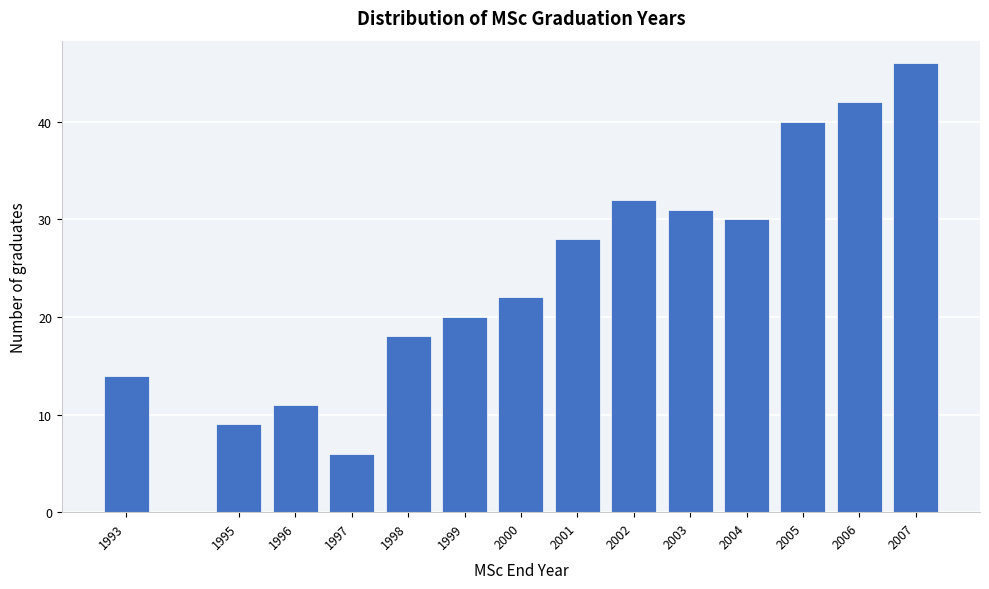

Reading left to right, list all the values displayed in this chart.

1993=14	1995=9	1996=11	1997=6	1998=18	1999=20	2000=22	2001=28	2002=32	2003=31	2004=30	2005=40	2006=42	2007=46